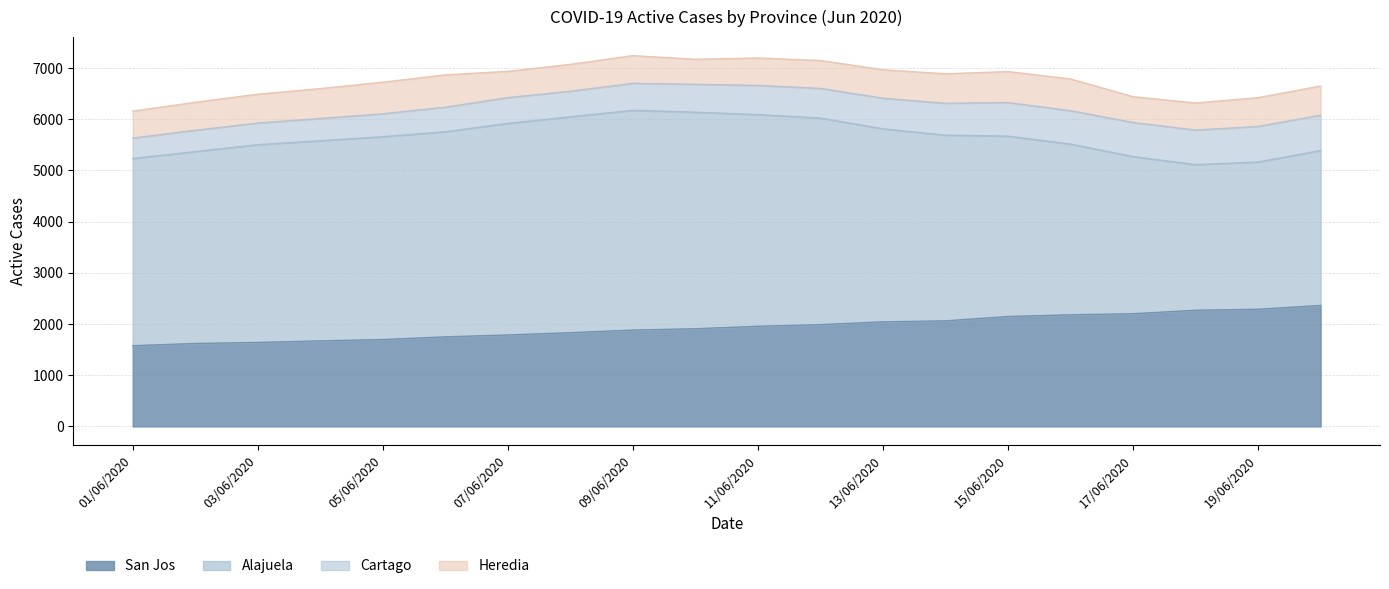

How many data points does each series have?

20